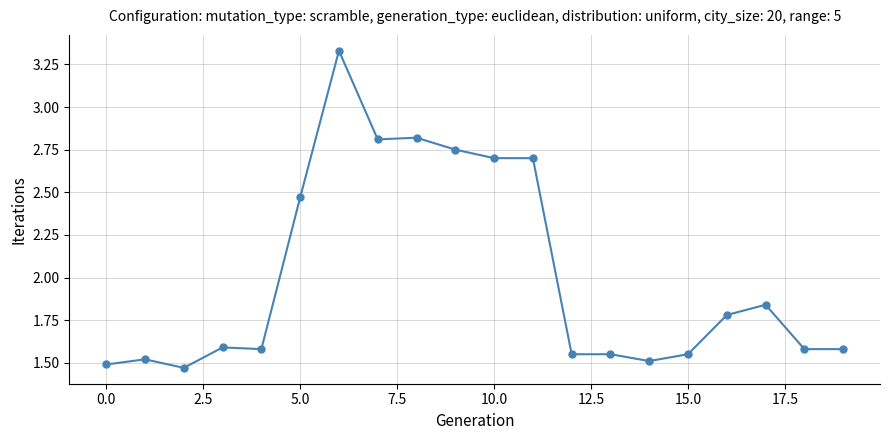

What is the sum of all values?

40.2